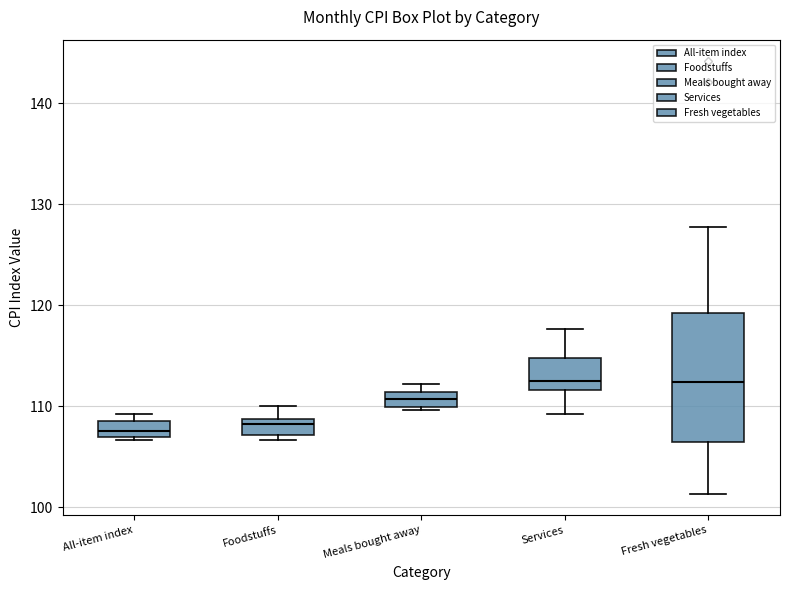

Where is the upper edge of the box for Meals bought away on the y-axis? The values are not printed on the chart, so give them approximately, as read against the axis.

111